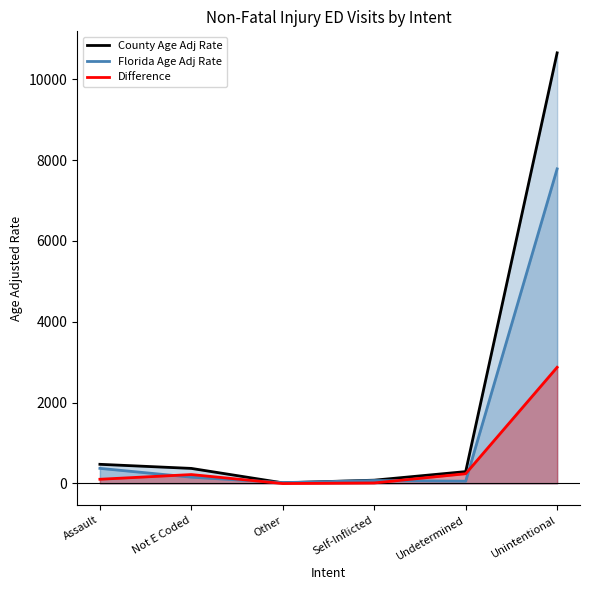

Rank the series by their maximum value, from lowest to highest.

Difference, Florida Age Adj Rate, County Age Adj Rate